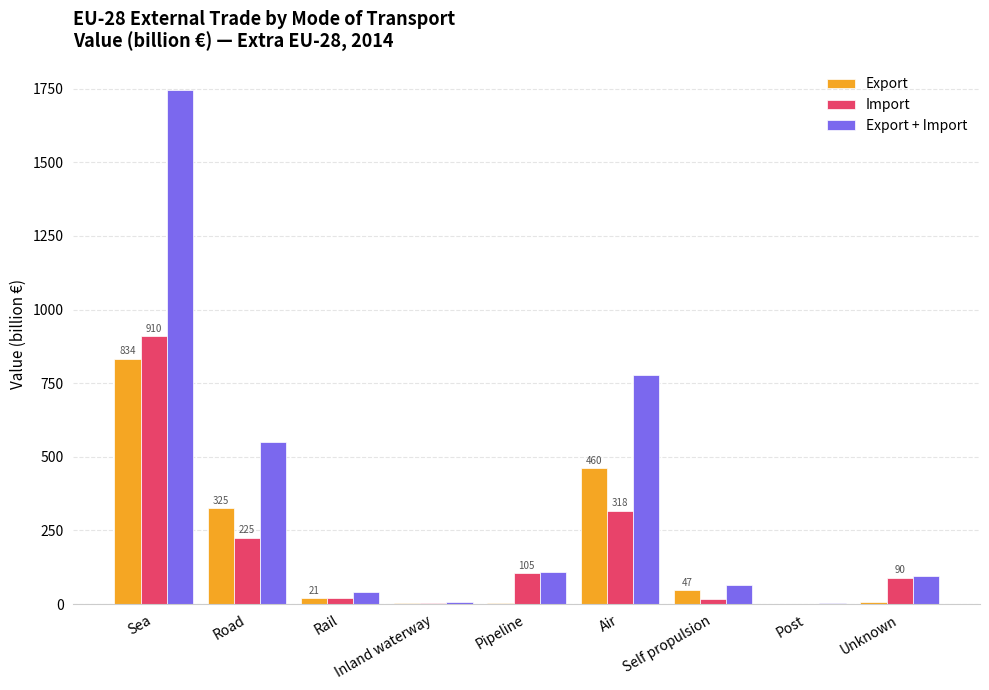

What is the difference between the Import values at Self propulsion and Inland waterway?

13.9